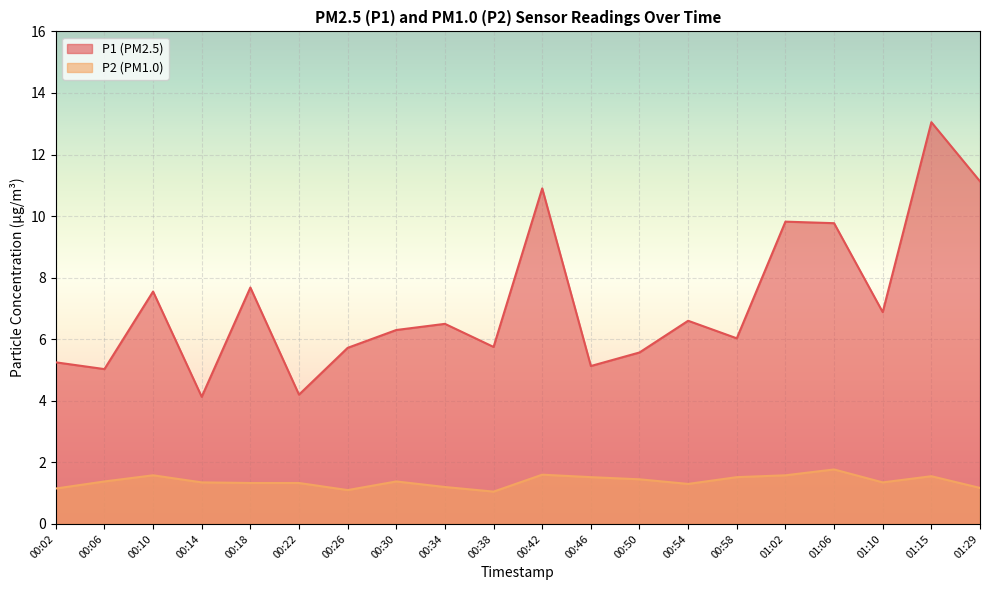

What is the total value across all series at 00:58?

7.6